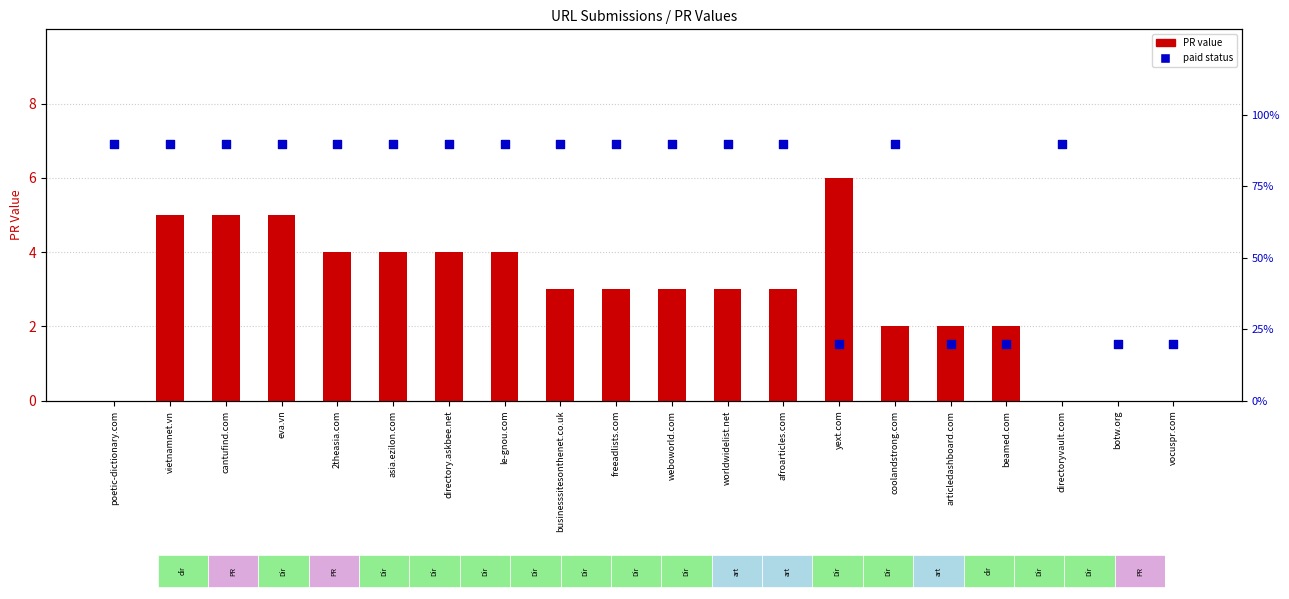

What is the total value across all series at businesssitesonthenet.co.uk?

93